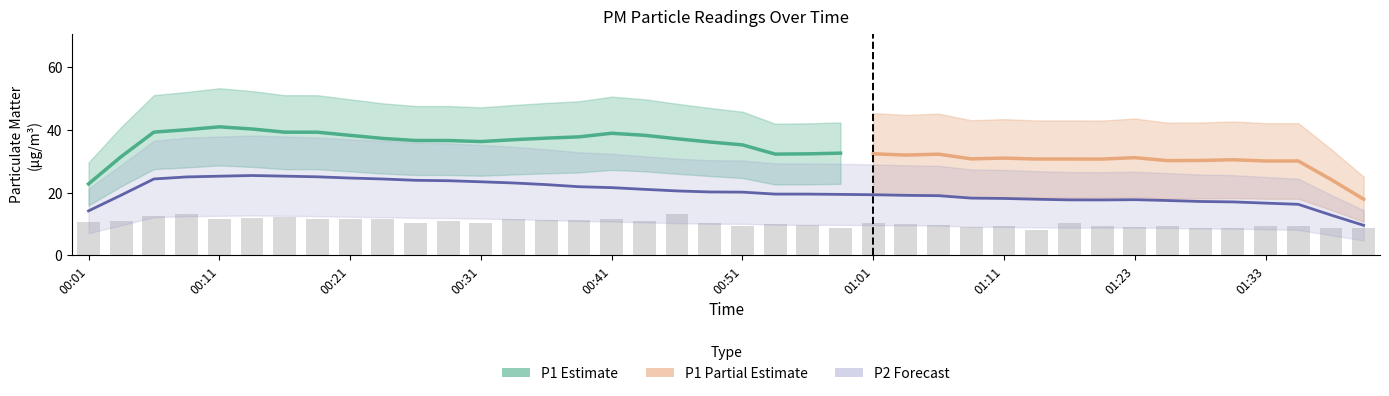

What position from the right is 01:33?

4